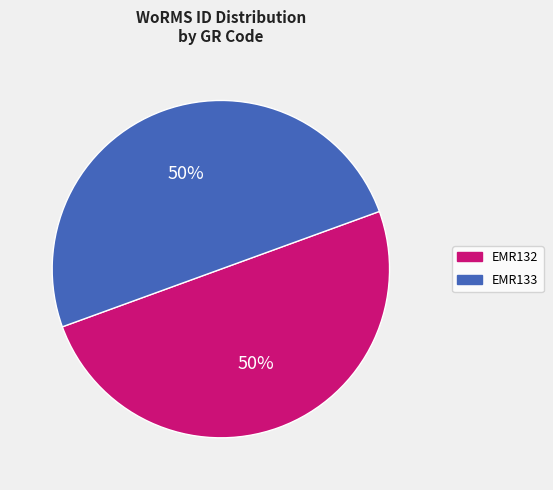

How many segments does this pie chart have?

2